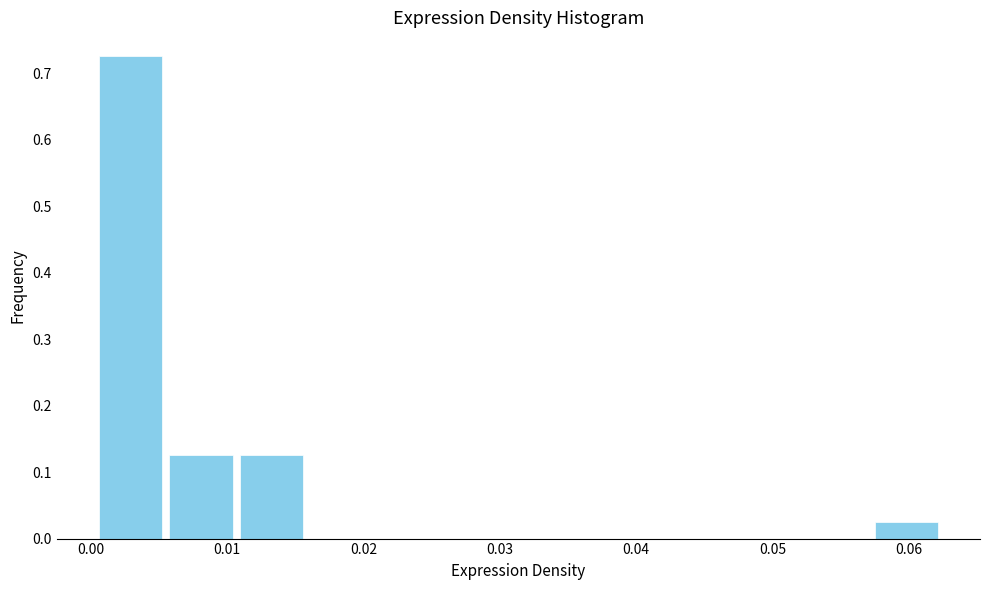

Reading left to right, transcribe this chart: for each bar, give the range it covers on the x-axis and its height. Neither the bar edges nor the heights are printed on the chart, so give them approximately, as read against the axes.

0.000 to 0.005: 0.73
0.005 to 0.011: 0.13
0.011 to 0.016: 0.13
0.016 to 0.021: 0
0.021 to 0.026: 0
0.026 to 0.031: 0
0.031 to 0.037: 0
0.037 to 0.042: 0
0.042 to 0.047: 0
0.047 to 0.052: 0
0.052 to 0.057: 0
0.057 to 0.062: 0.03